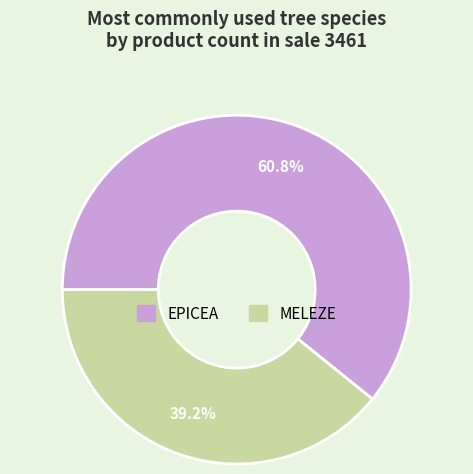

To the nearest percent, what is the average slice percentage?

50%